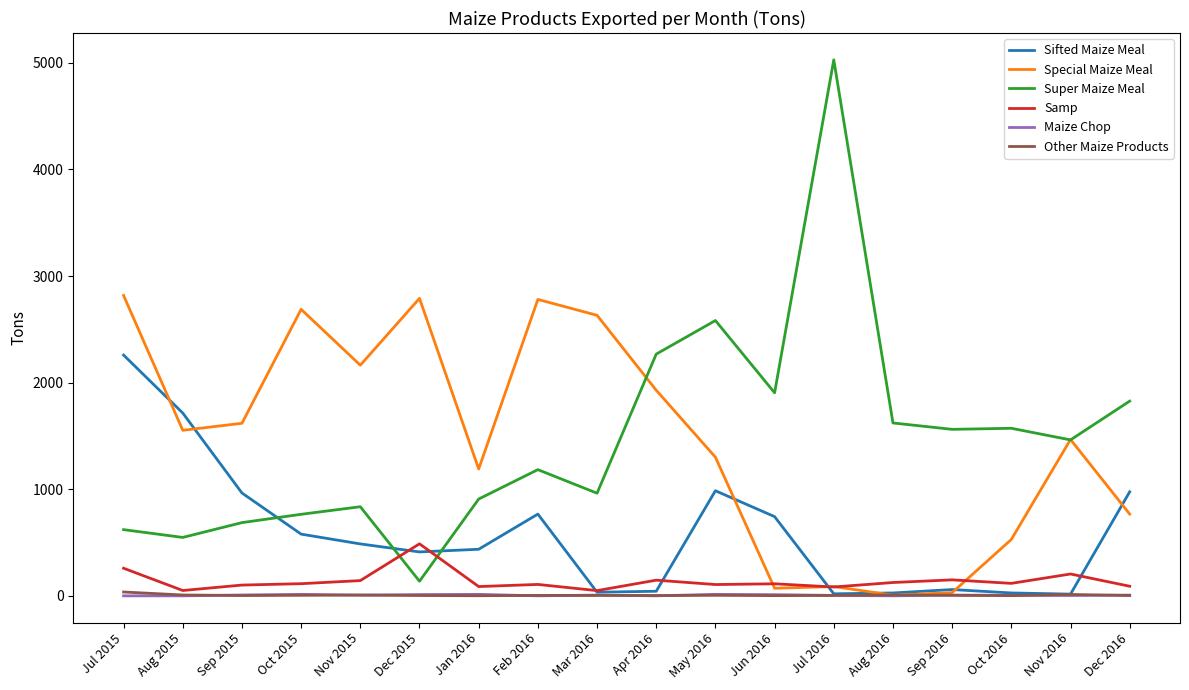

True or false: Other Maize Products has a value of 7 at Nov 2015.

True